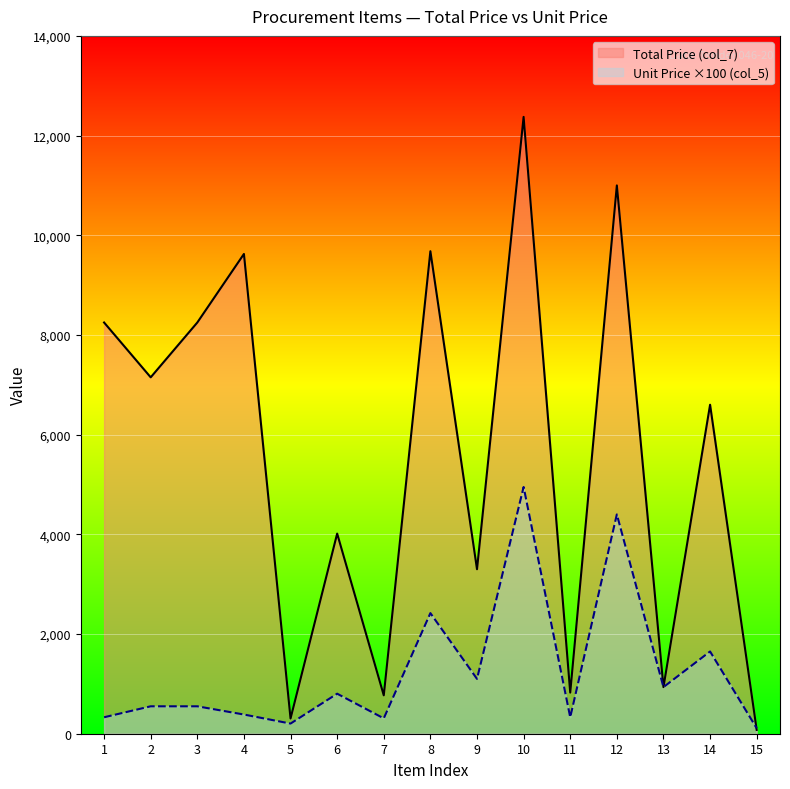

What is the maximum value shown in the chart?

12375.0